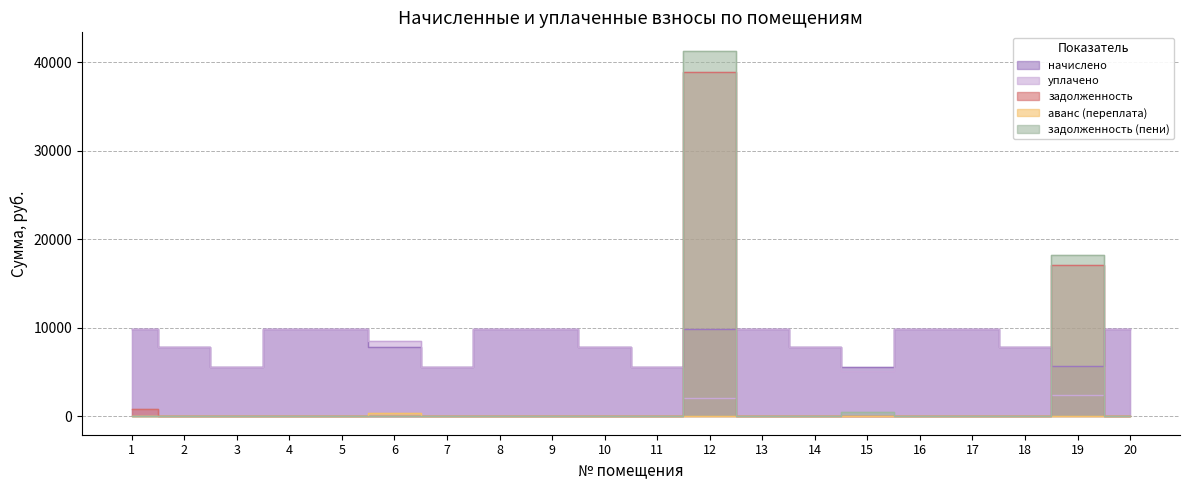

Which category has the highest value in the начислено series?

20